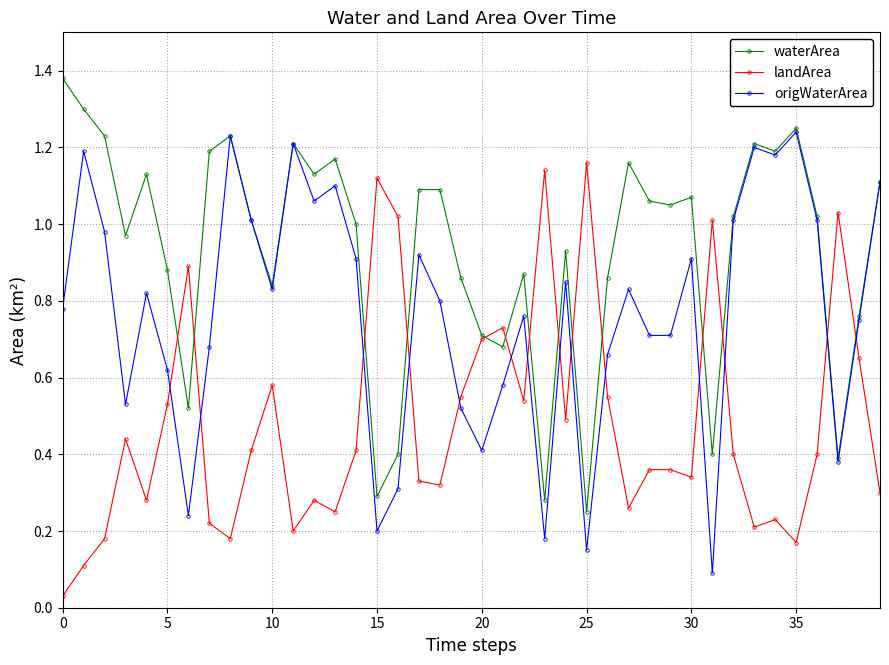

True or false: origWaterArea has more than 1 points higher than both neighbors.

True